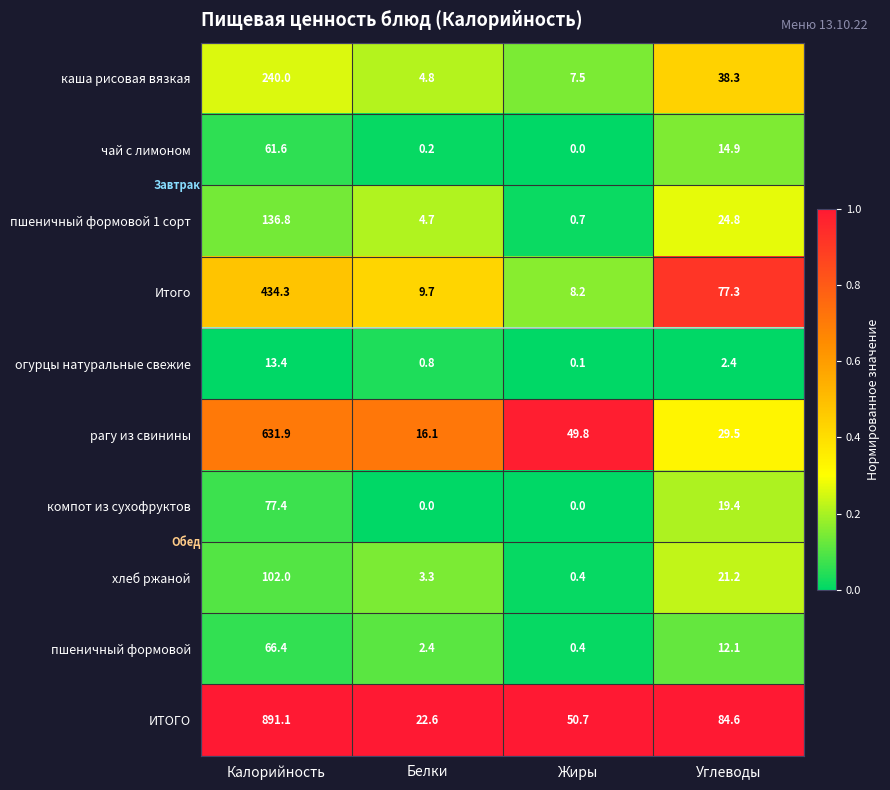

What value does the чай с лимоном series have at Углеводы?

14.9